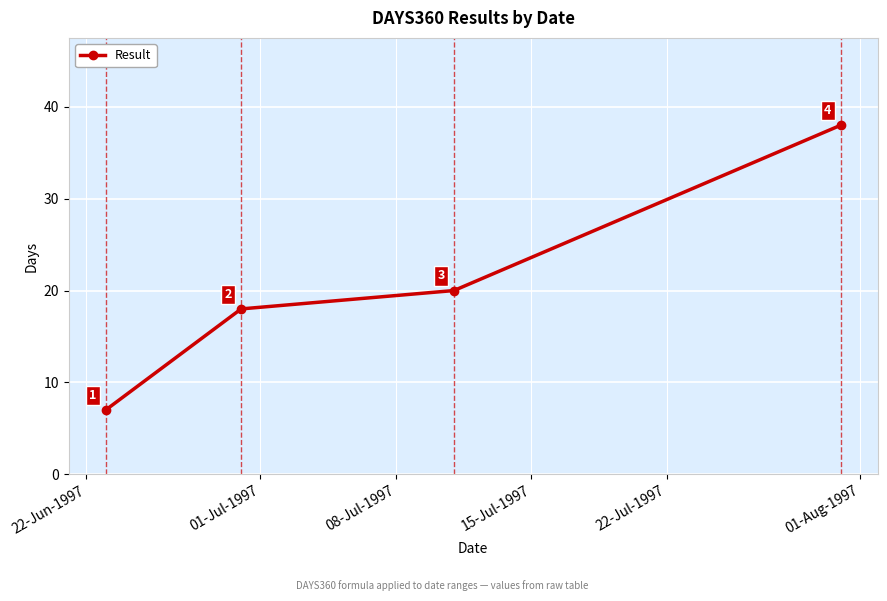

How many data points are less than 20?

2